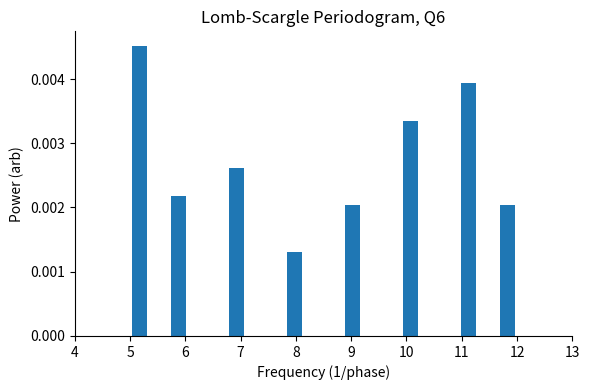

Read against the x-axis, roughly where is the centre of the tallest bar?

5.2